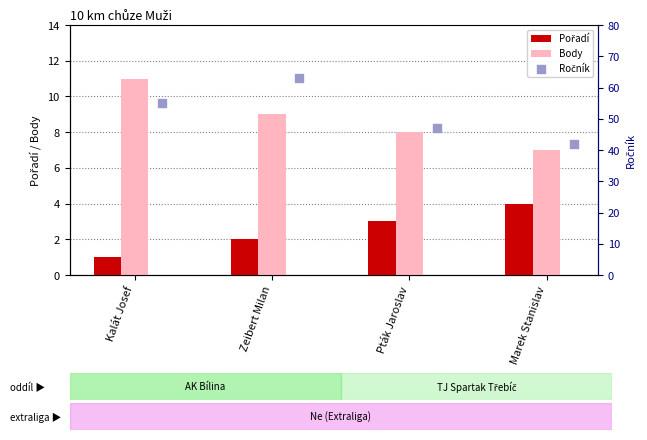

At which label does Body reach its minimum?

Marek Stanislav